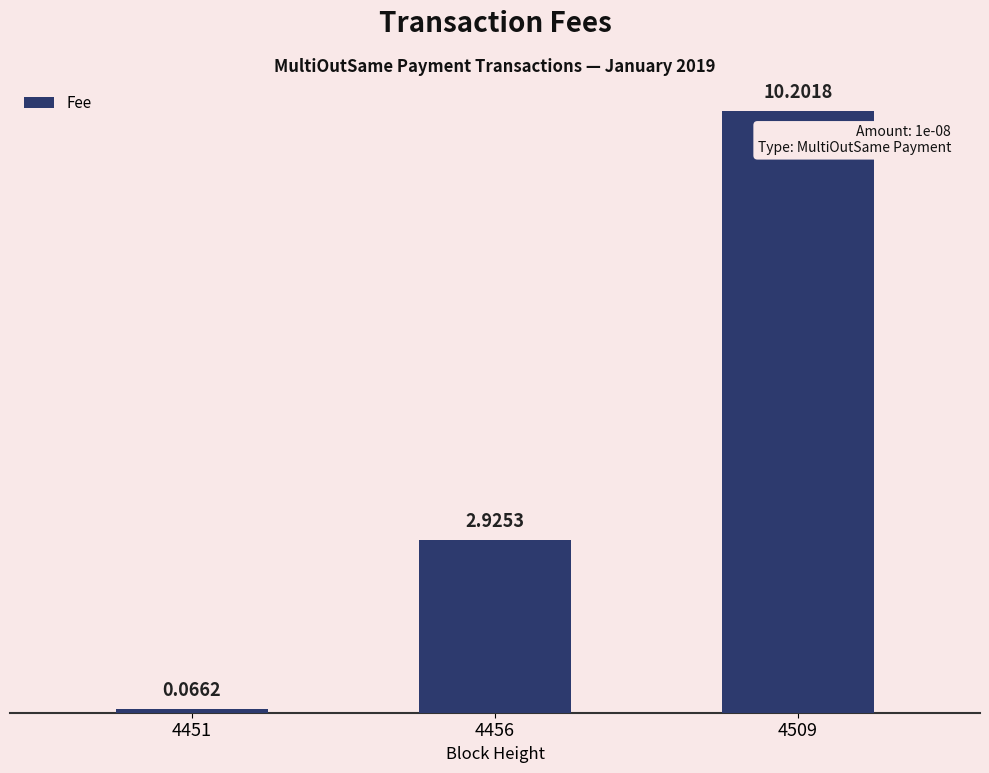

Which has a higher value, 4451 or 4509?

4509